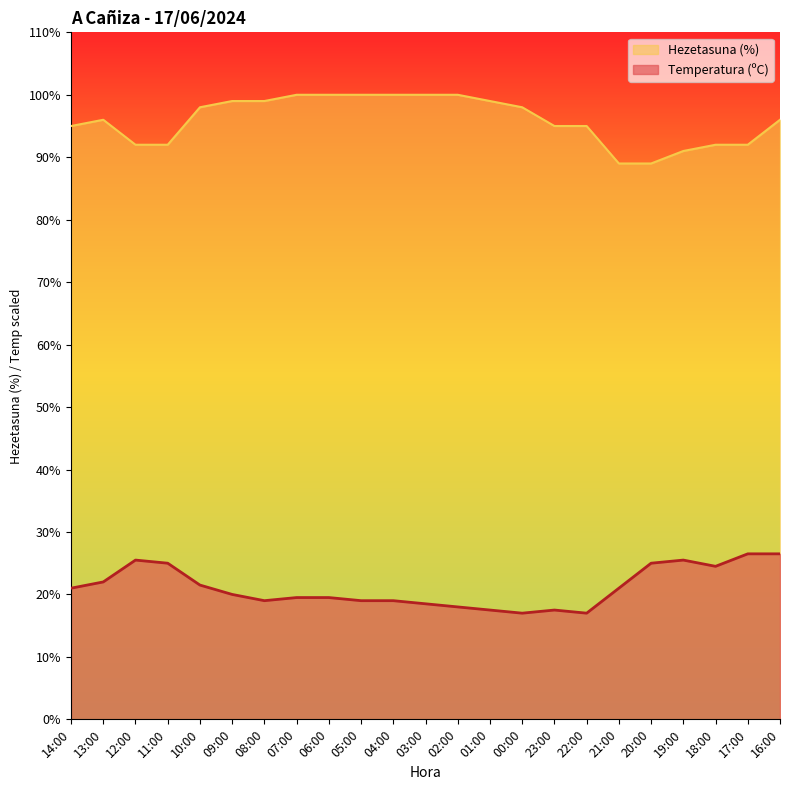

Which series has the widest spread of values?

Hezetasuna (%)